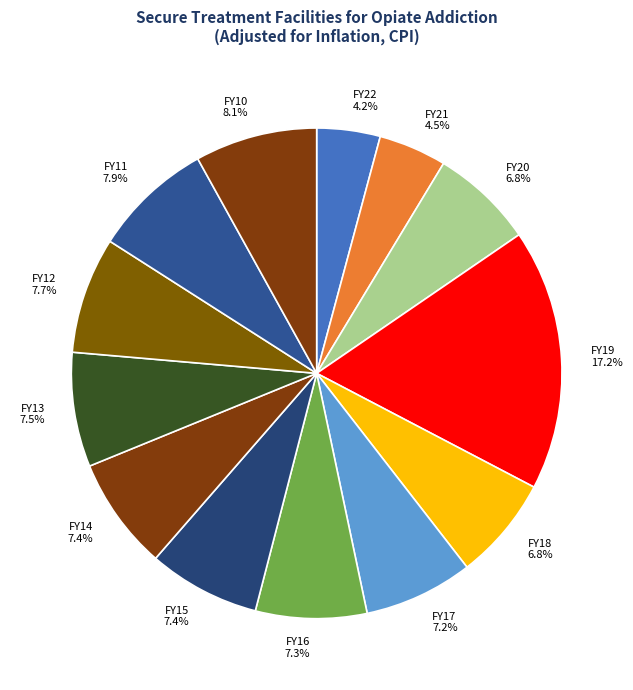

True or false: FY16 accounts for 19% of the total.

False